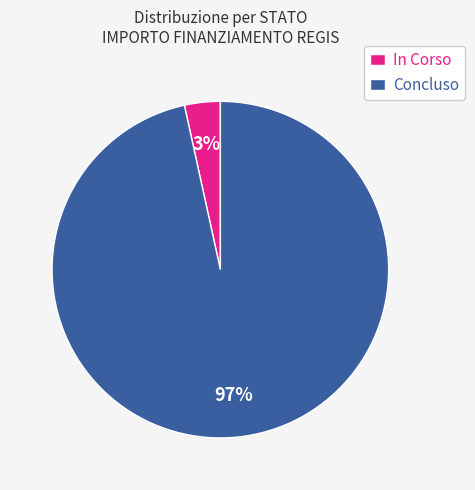

Rank the categories by value from lowest to highest.

In Corso, Concluso